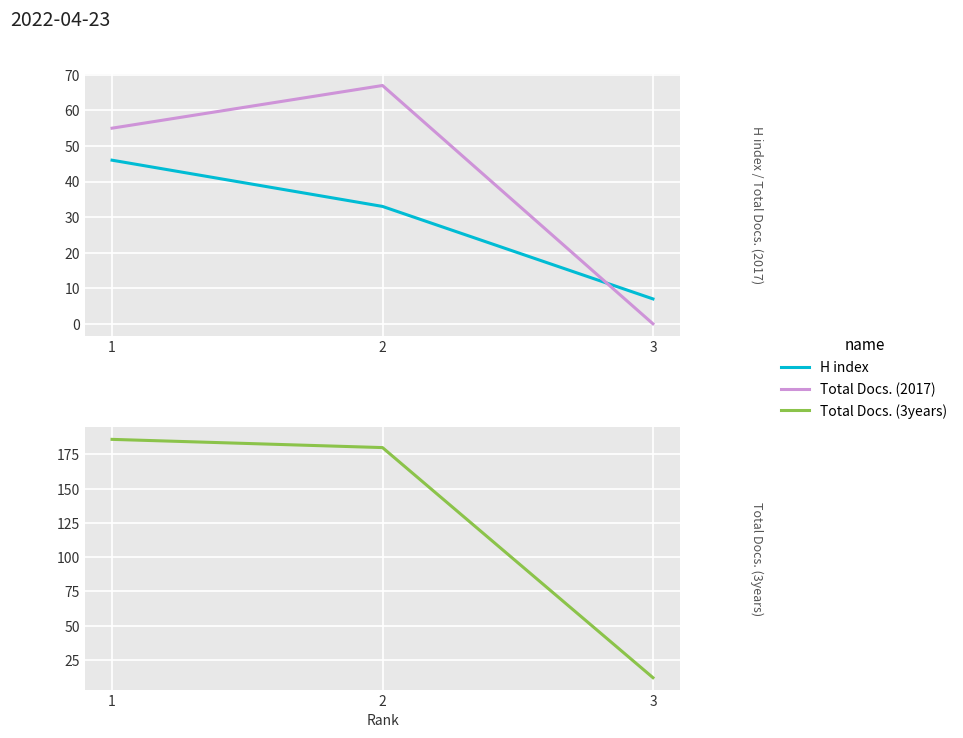

Which series has the largest range (max minus min)?

Total Docs. (3years)